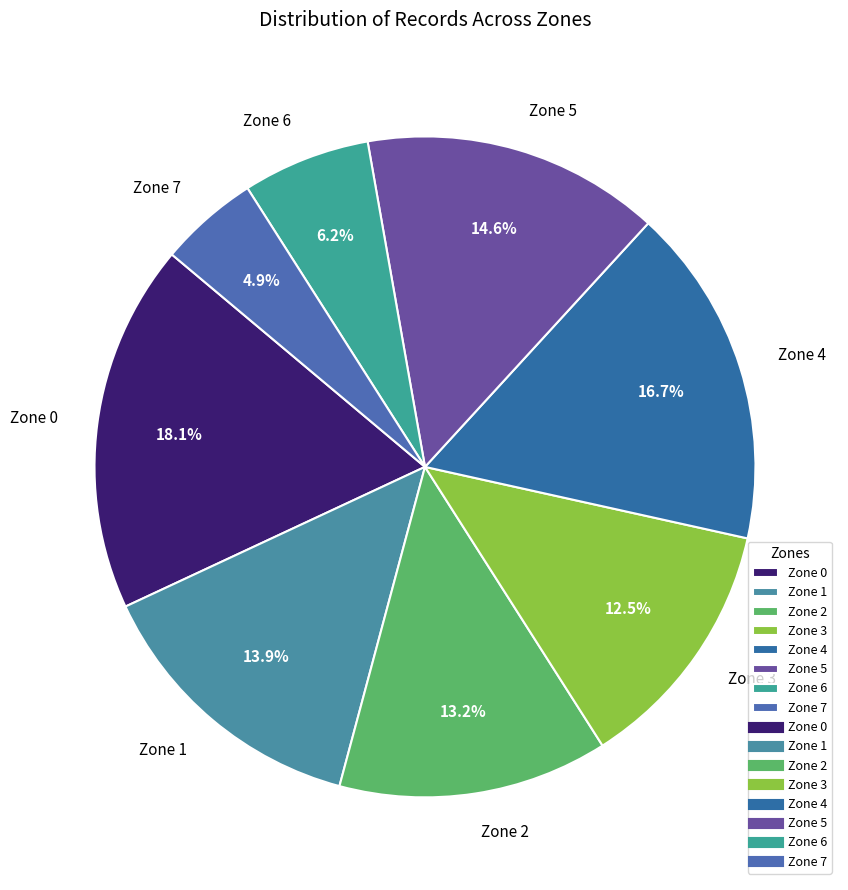

Count the number of slices in the pie.

8